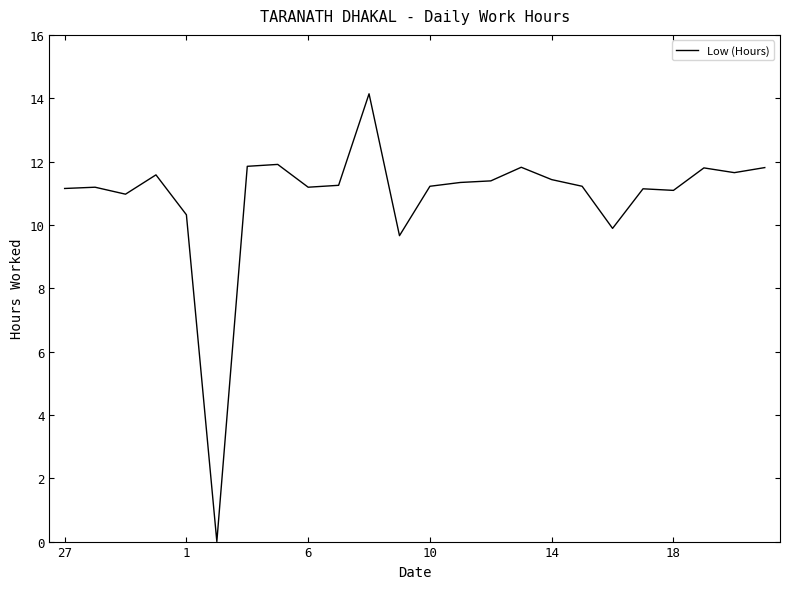

What is the greatest value displayed?

14.1